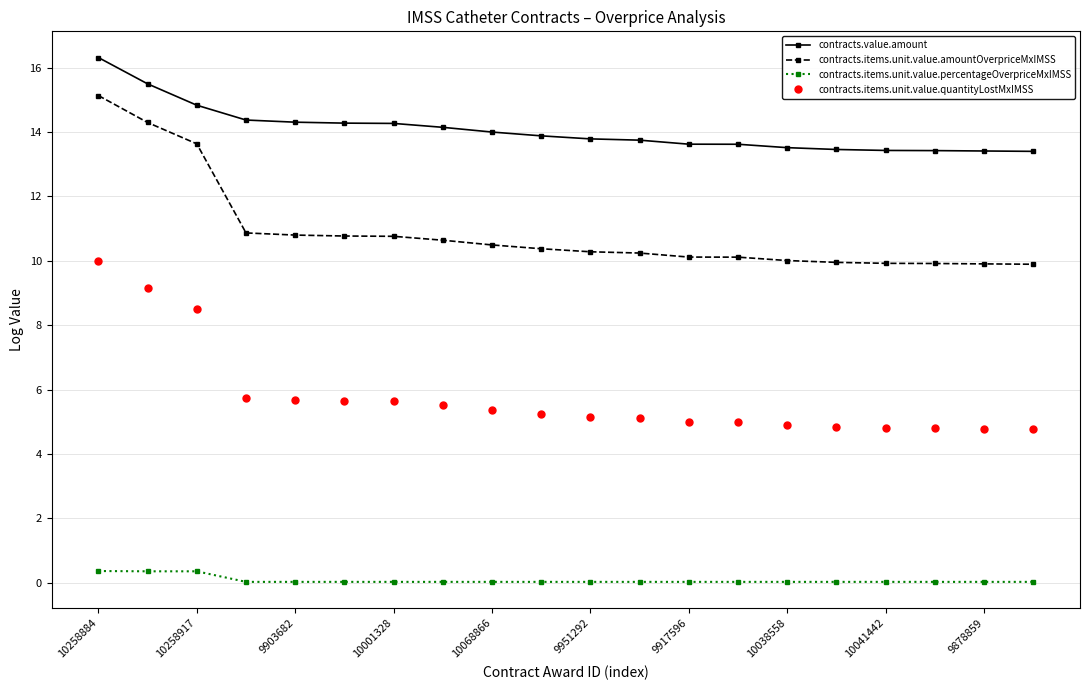

True or false: contracts.items.unit.value.percentageOverpriceMxIMSS and contracts.items.unit.value.quantityLostMxIMSS cross at least once.

False